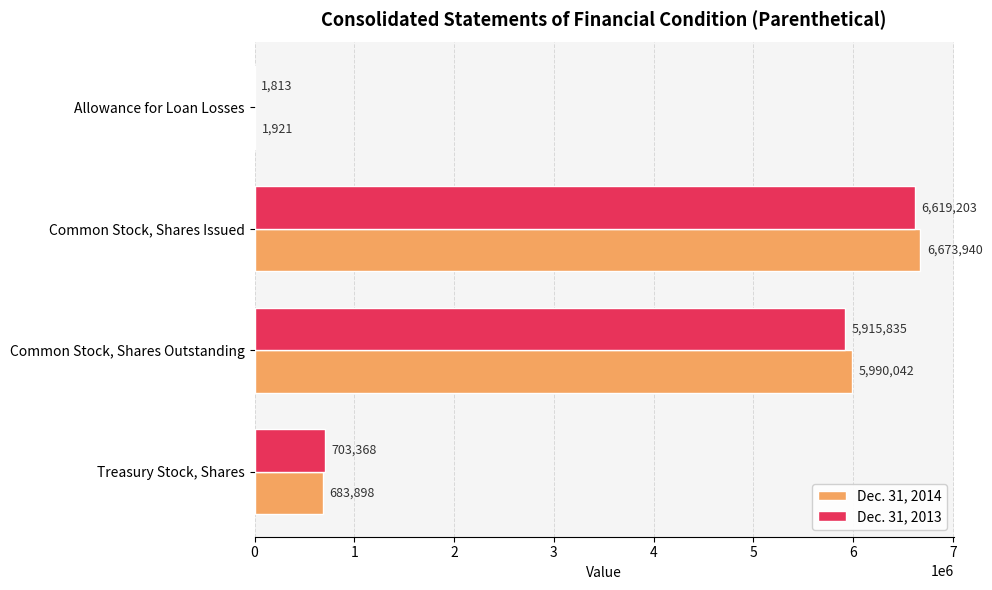

Is it true that Dec. 31, 2013 equals 703368 at Treasury Stock, Shares?

True